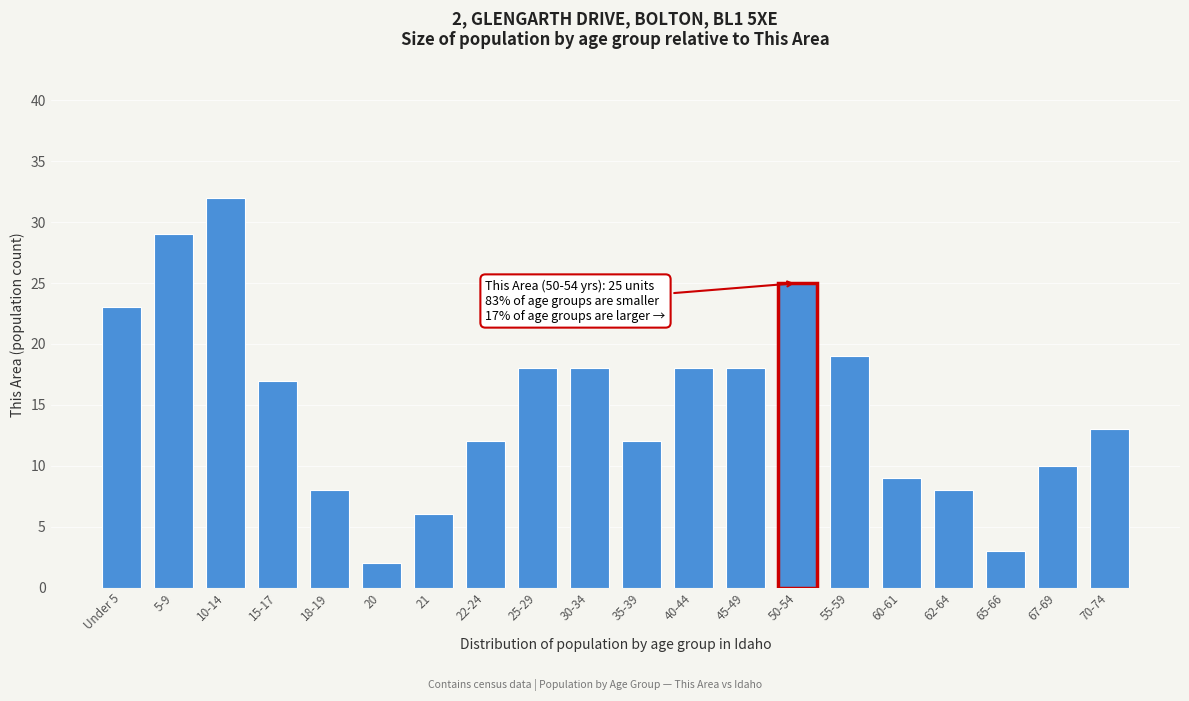

Reading left to right, list all the values displayed in this chart.

Under 5=23	5-9=29	10-14=32	15-17=17	18-19=8	20=2	21=6	22-24=12	25-29=18	30-34=18	35-39=12	40-44=18	45-49=18	50-54=25	55-59=19	60-61=9	62-64=8	65-66=3	67-69=10	70-74=13